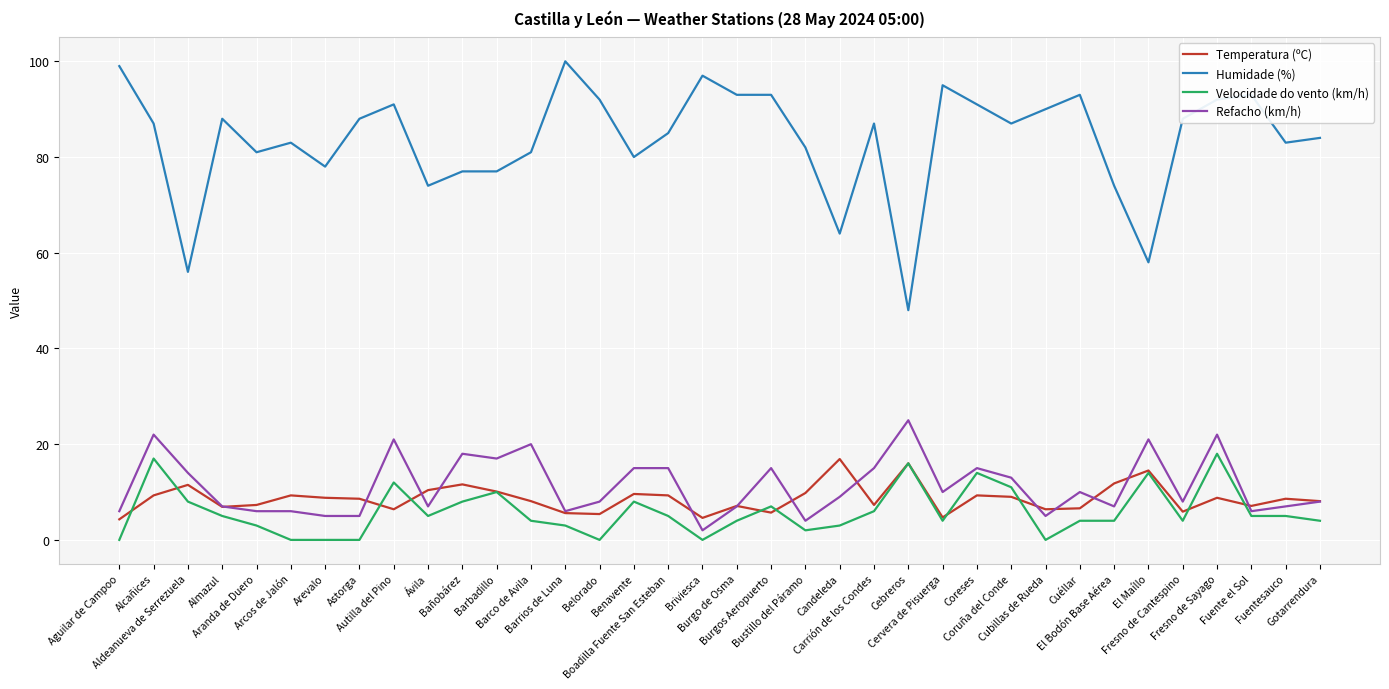

What is the sum of the Humidade (%) values at Fuente el Sol and Barrios de Luna?

193.0